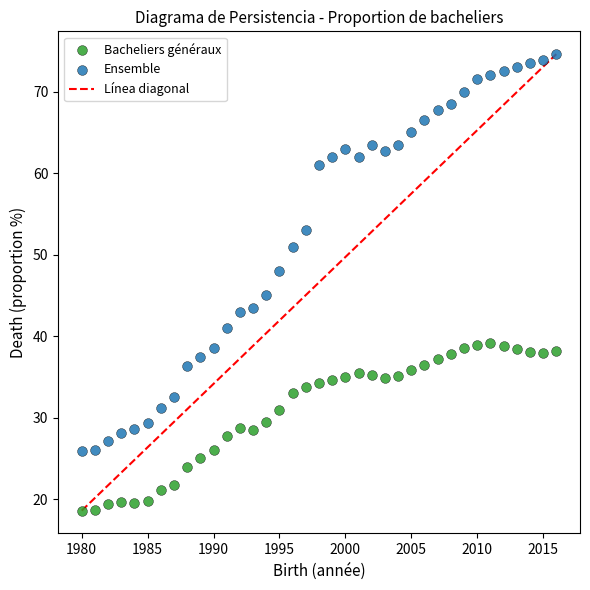

Which series reaches the maximum Y coordinate?

Ensemble